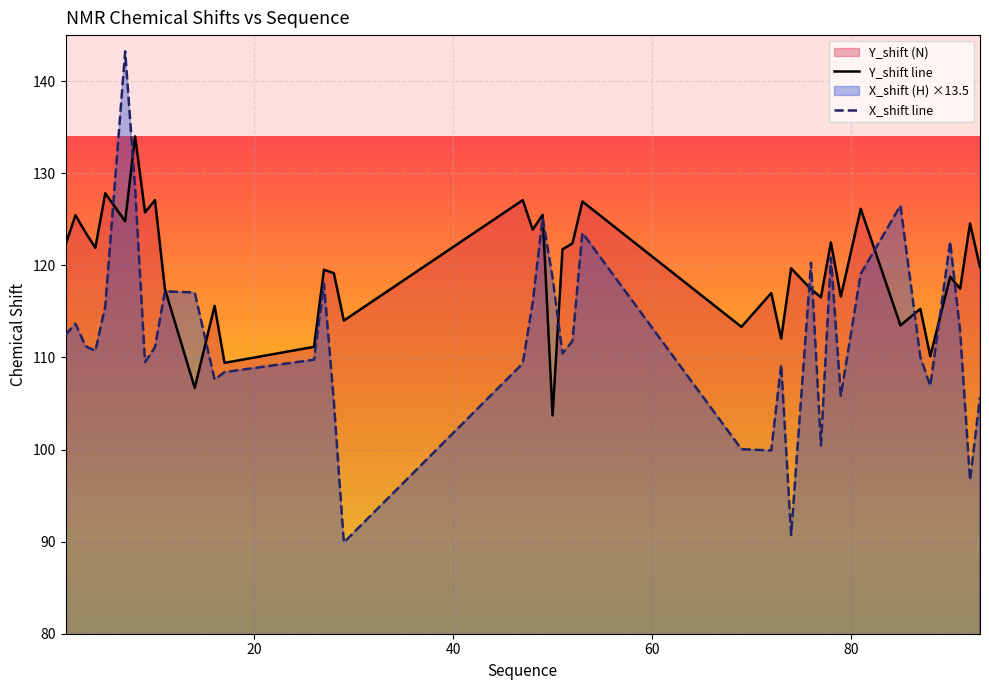

Reading left to right, transcribe all the data shown in this chart.

Y_shift: 122.2	125.4	123.6	121.9	127.8	124.8	134.0	125.8	127.1	117.4	106.7	115.6	109.4	111.2	119.5	119.1	114.0	127.1	123.9	125.5	103.7	121.7	122.4	126.9	113.3	117.0	112.0	119.7	117.4	116.5	122.5	116.6	126.1	113.5	115.3	110.1	118.8	117.5	124.6	119.8
X_shift: 112.5	113.7	111.2	110.7	115.6	143.2	128.4	109.5	111.1	117.2	117.0	107.6	108.4	109.8	118.0	105.2	89.9	109.3	116.0	125.1	118.7	110.4	111.8	123.5	100.0	99.9	109.2	90.7	120.3	100.4	120.8	105.8	119.1	126.5	110.0	106.9	122.6	112.9	96.7	105.7